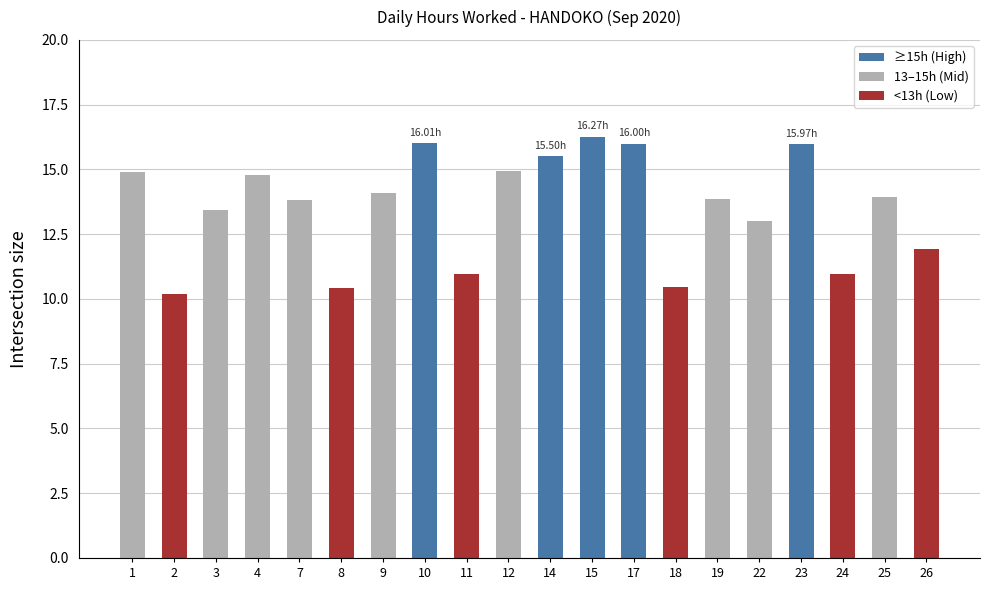

True or false: the data shows 5.5 at 11.

False